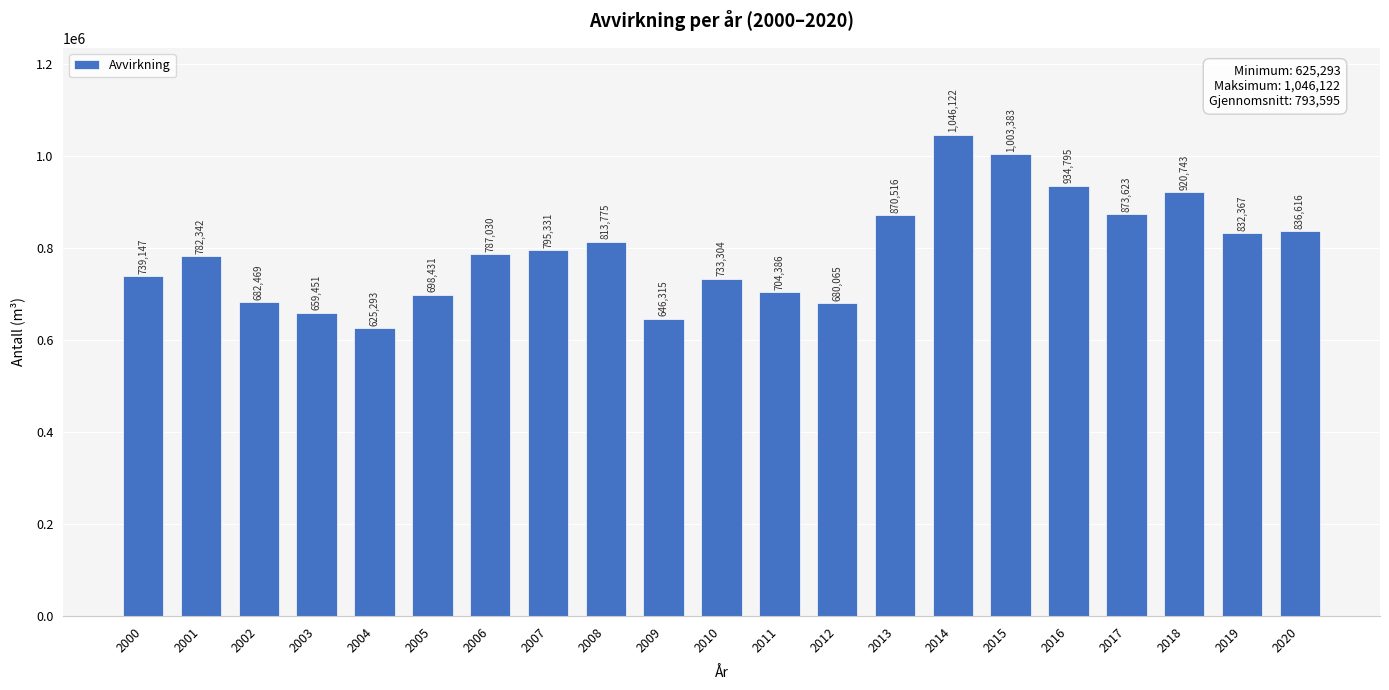

Reading left to right, transcribe all the data shown in this chart.

2000=739147	2001=782342	2002=682469	2003=659451	2004=625293	2005=698431	2006=787030	2007=795331	2008=813775	2009=646315	2010=733304	2011=704386	2012=680065	2013=870516	2014=1046122	2015=1003383	2016=934795	2017=873623	2018=920743	2019=832367	2020=836616